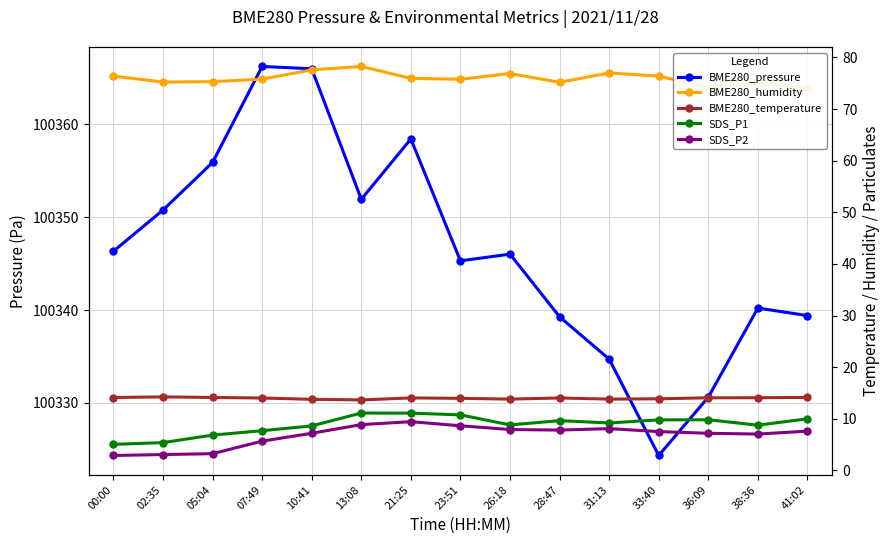

Reading left to right, what are all the values shown in this chart?

BME280_pressure: 100346.3	100350.8	100355.9	100366.2	100366.0	100351.9	100358.4	100345.3	100346.0	100339.3	100334.7	100324.3	100330.6	100340.2	100339.4
BME280_humidity: 76.4	75.2	75.3	75.8	77.6	78.2	76.0	75.8	76.9	75.2	77.0	76.4	74.2	75.0	74.1
BME280_temperature: 14.1	14.2	14.1	14.0	13.8	13.7	14.1	14.0	13.8	14.0	13.8	13.9	14.1	14.1	14.2
SDS_P1: 5.0	5.4	6.8	7.7	8.6	11.1	11.1	10.8	8.8	9.7	9.2	9.8	9.8	8.8	10.0
SDS_P2: 2.9	3.1	3.2	5.7	7.2	8.9	9.4	8.7	7.9	7.8	8.1	7.5	7.2	7.0	7.6